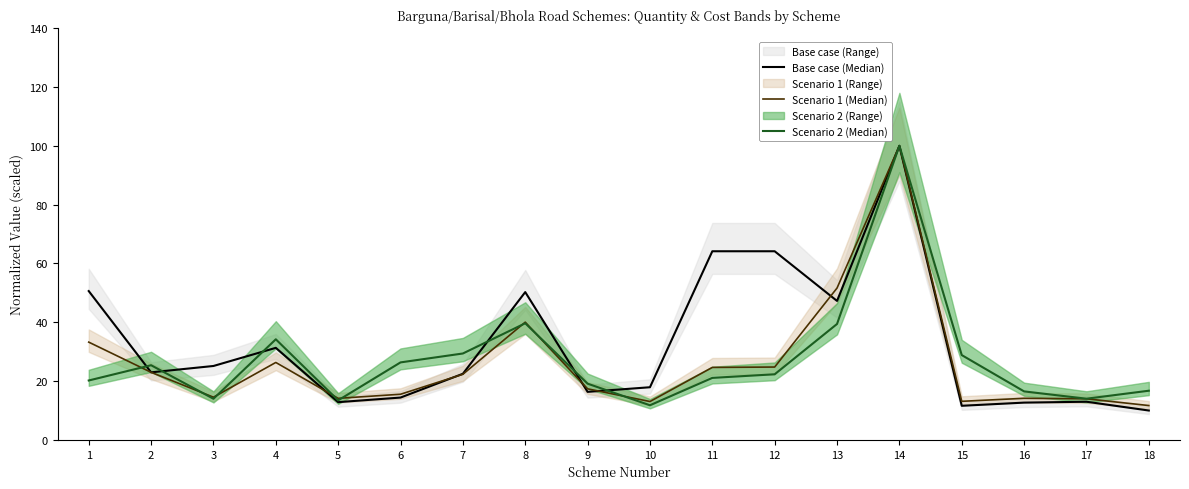

What is the sum of all Scenario 2 (Median) values?

492.6